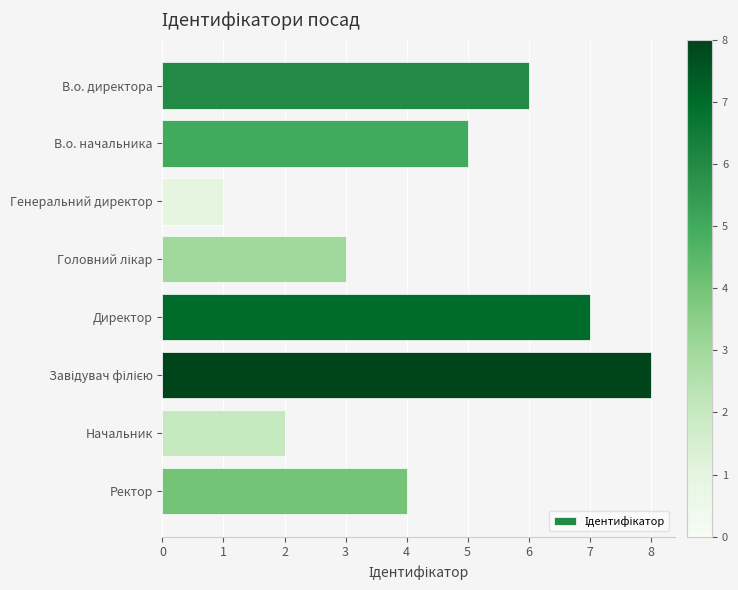

True or false: the data shows 1 at Генеральний директор.

True